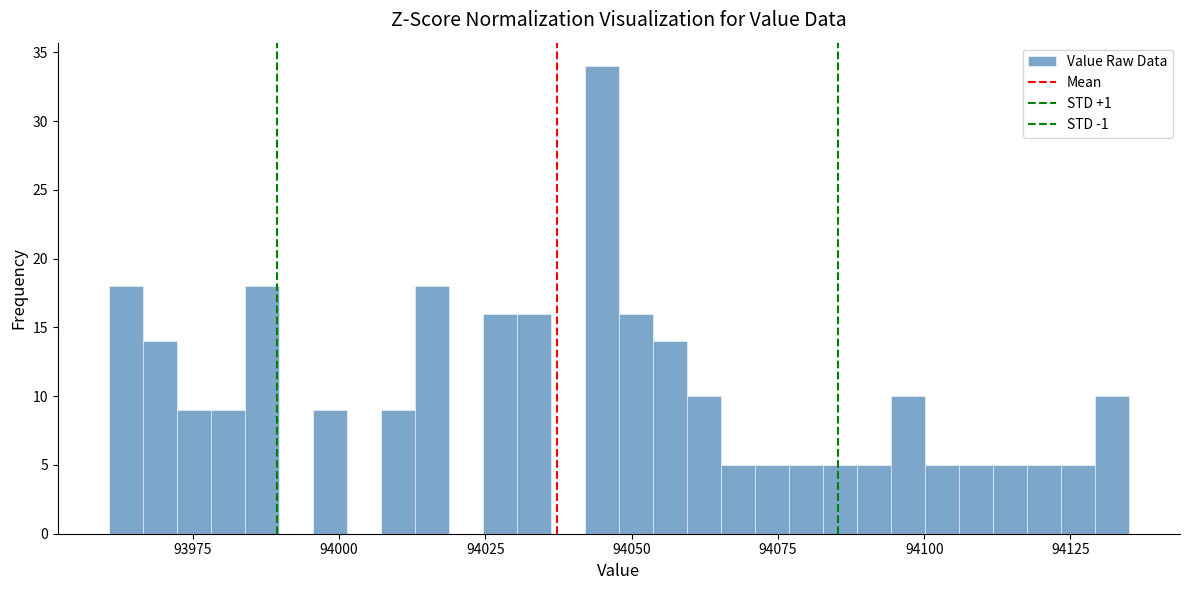

Read against the x-axis, roughly where is the centre of the tallest bar?

94045